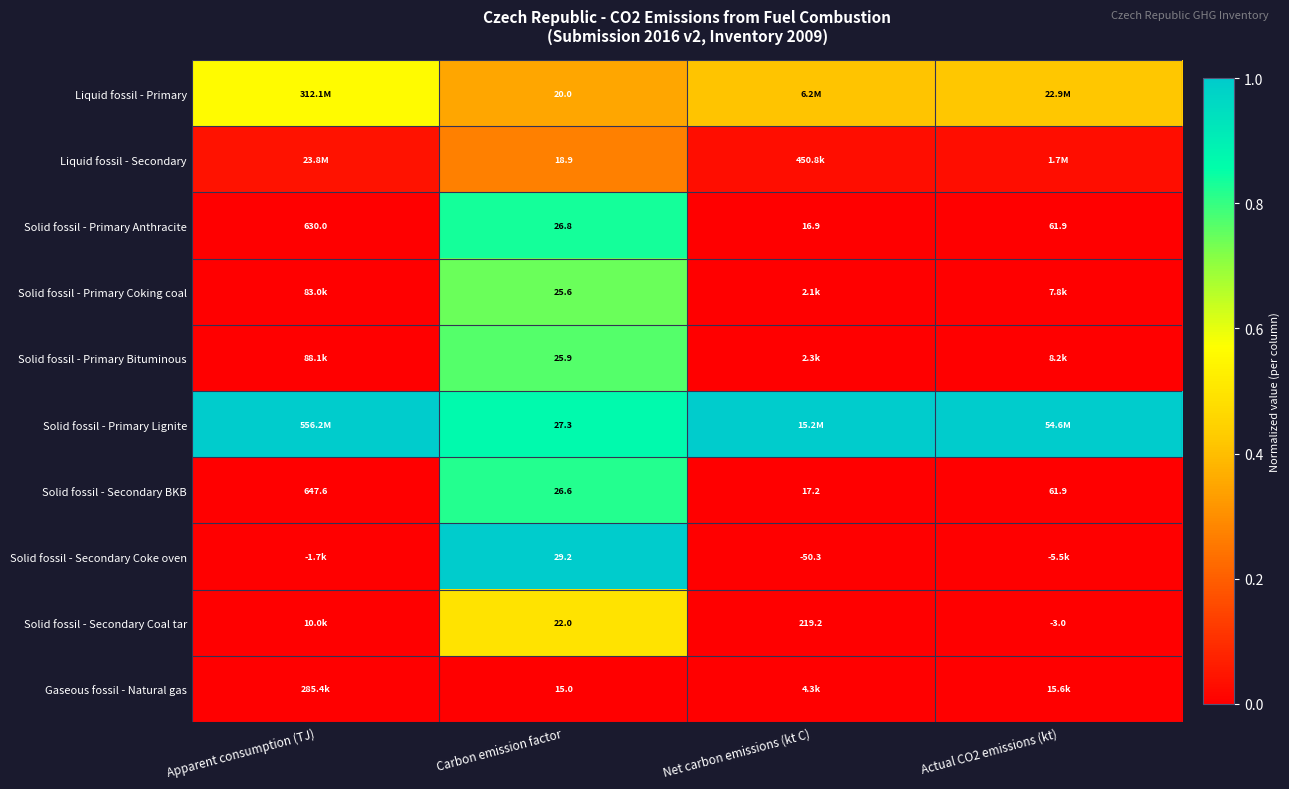

Which category has the lowest value in the Solid fossil - Primary Anthracite series?

Net carbon emissions (kt C)